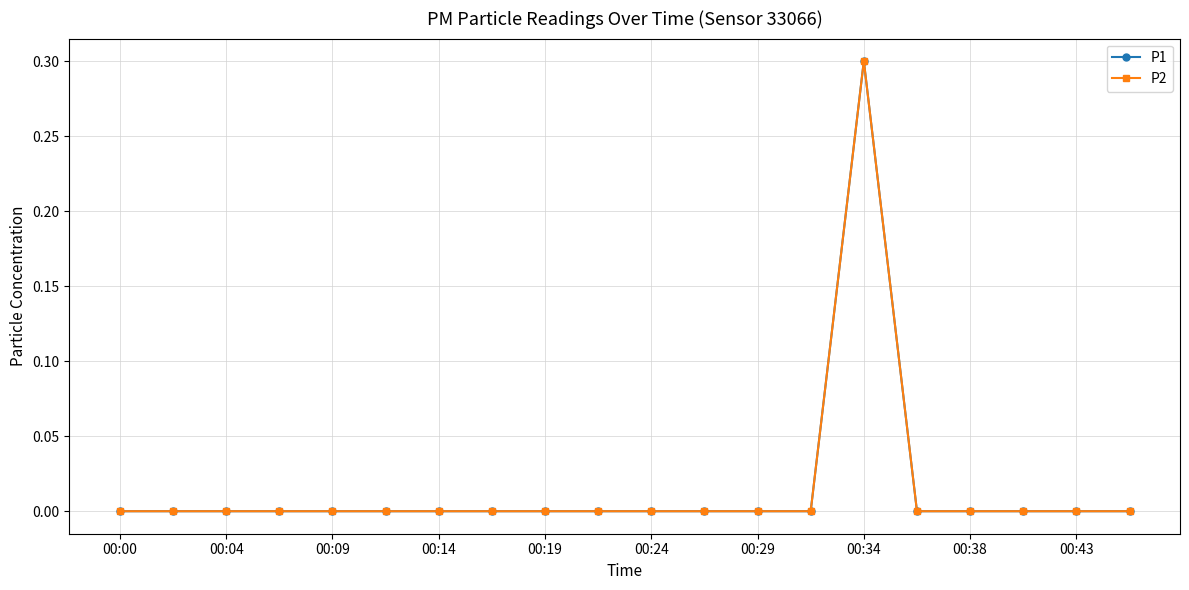

Which series has the largest range (max minus min)?

P1